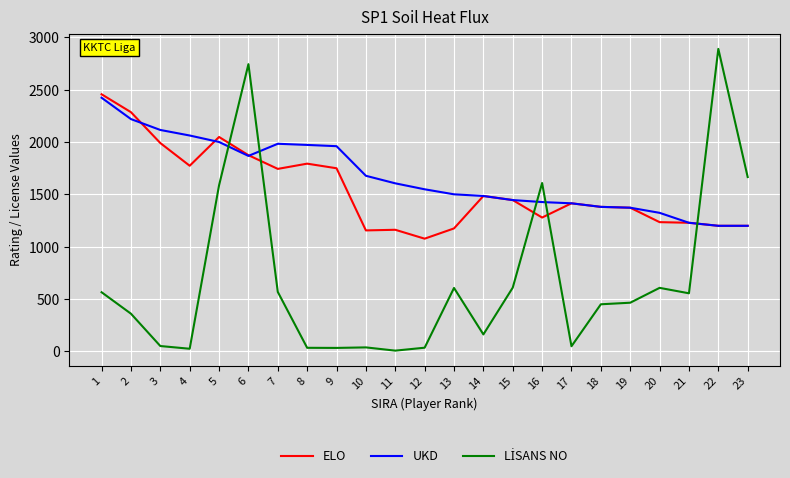

What is the maximum value shown in the chart?

2891